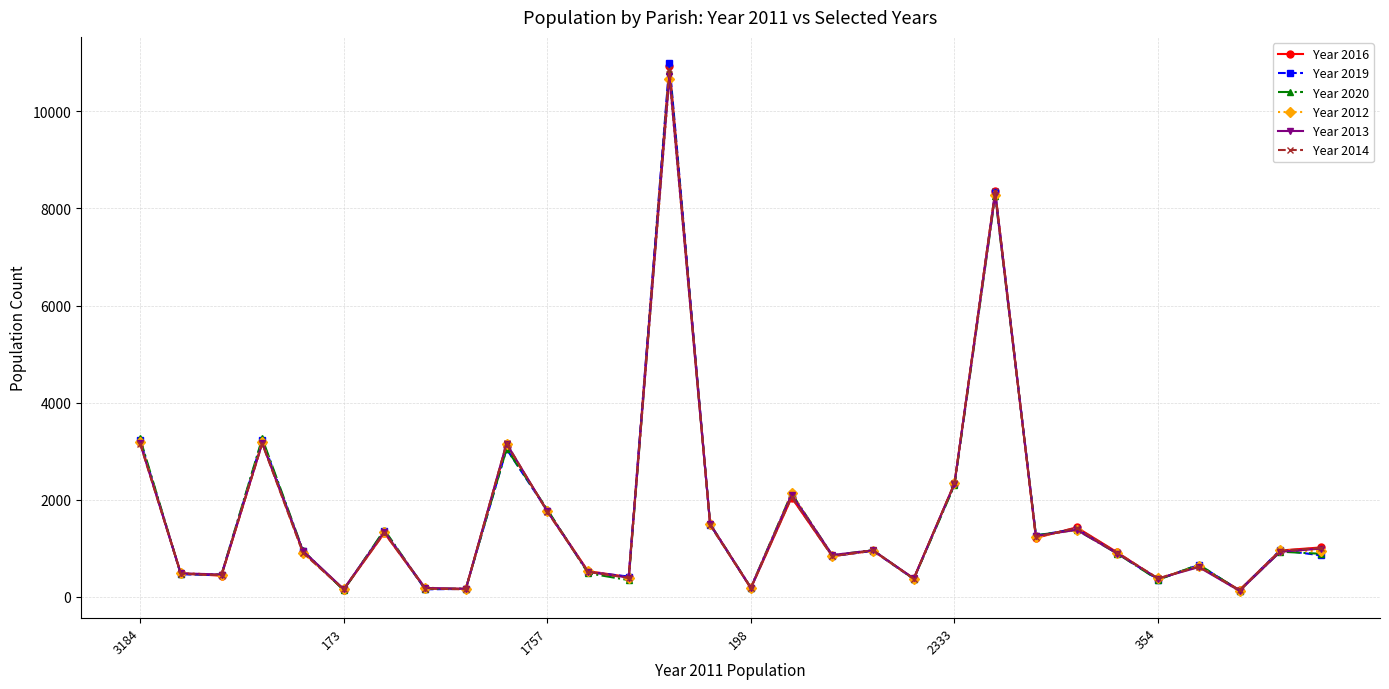

At how many categories does at least one series exceed 2597?

5